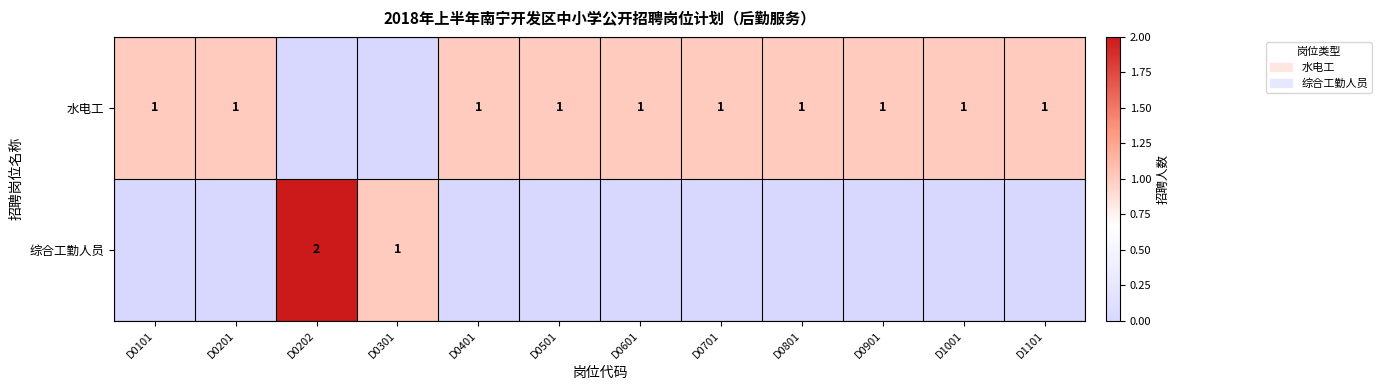

The value of 水电工 at D0101 is 2. True or false?

False